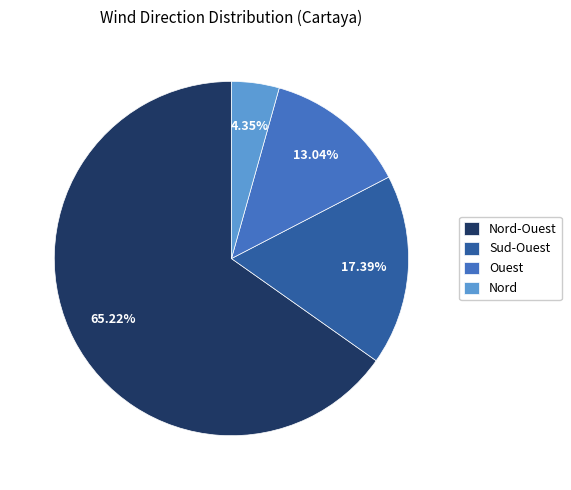

Does Nord-Ouest represent more than half of the total?

Yes